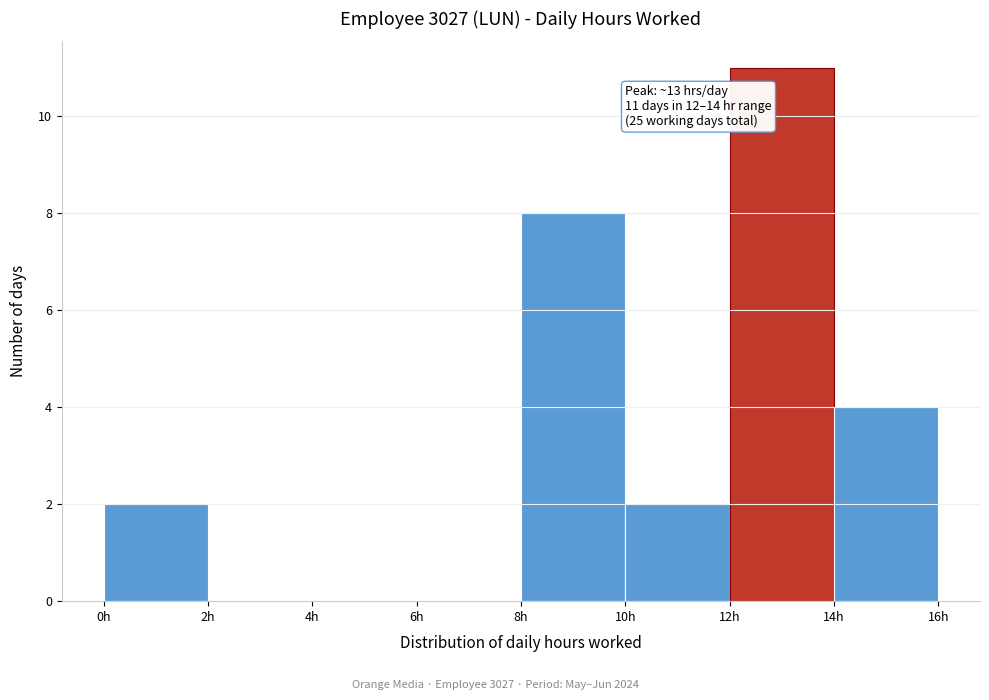

Over which range of the x-axis is the bar tallest?

12 to 14